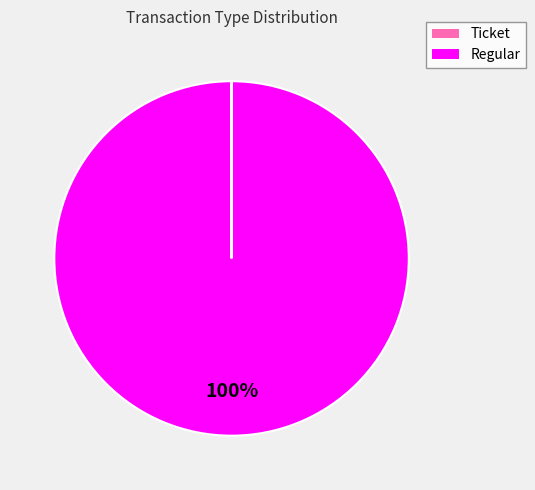

To the nearest percent, what is the difference between the largest and smallest slice percentages?

100%